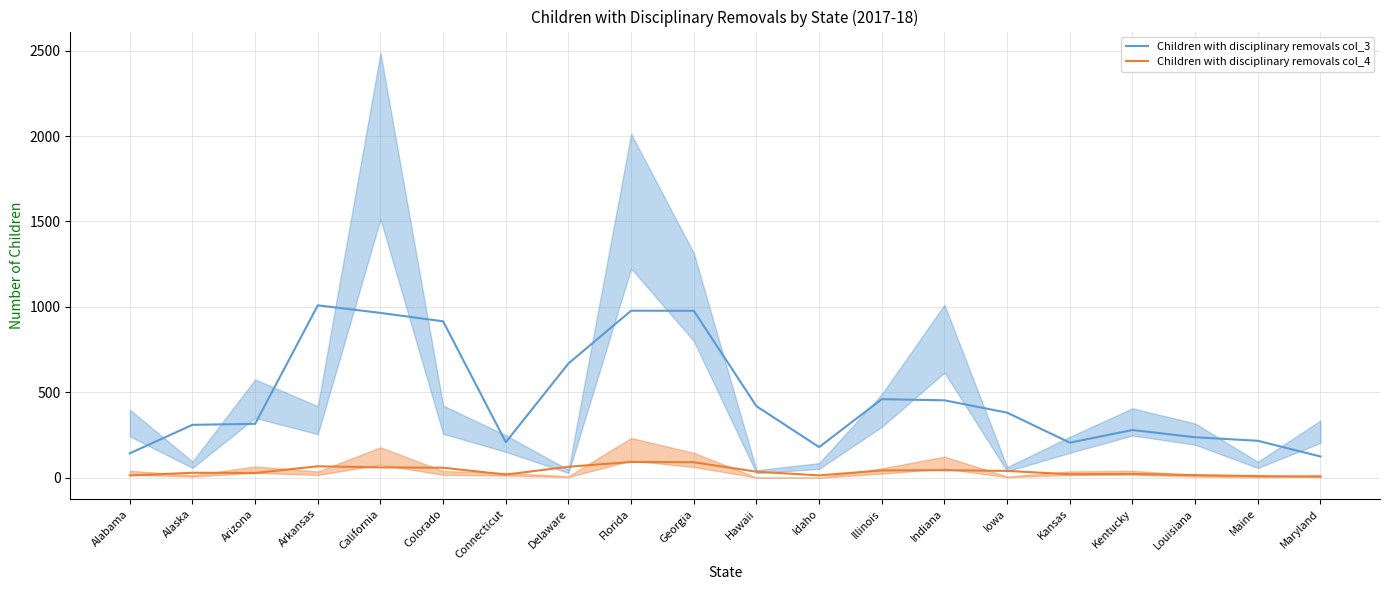

What is the value of the Children with disciplinary removals col_4 point at the 15th from the left?

39.7